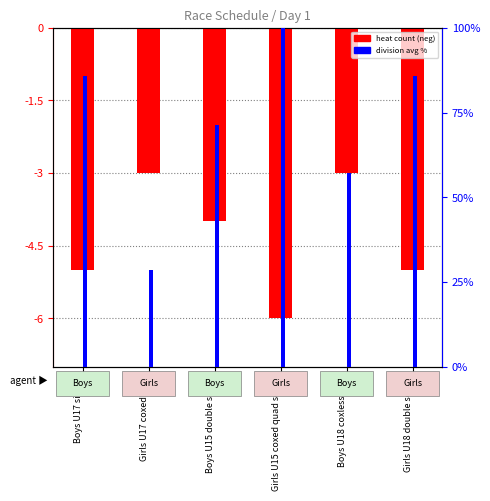

At which category is the sum across all series the highest?

Girls U15 coxed quad sculls